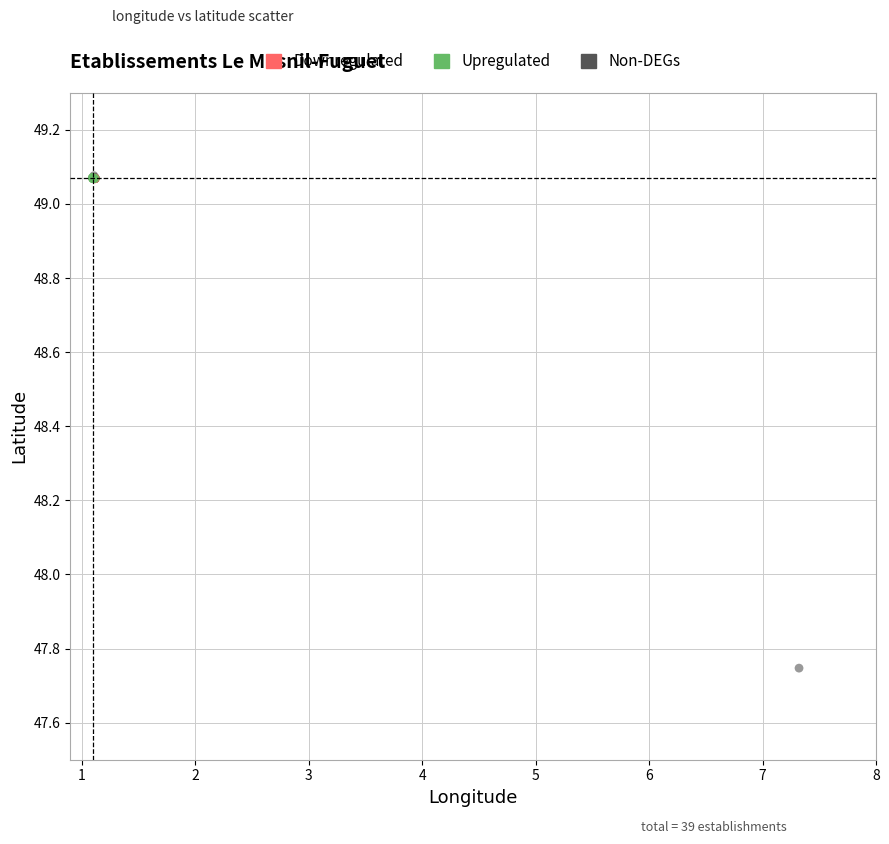

Which series has the widest spread of Y values?

Non-DEGs